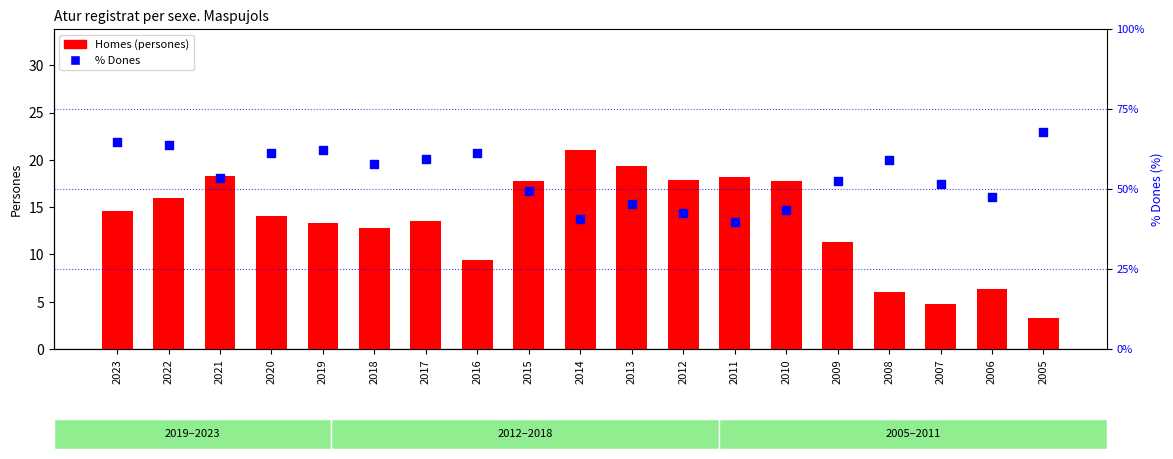

At how many categories does at least one series exceed 30?

19